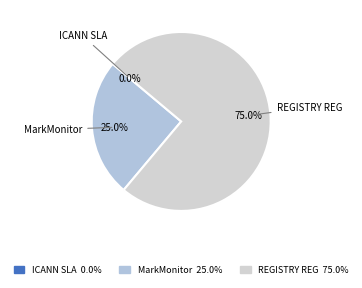

To the nearest percent, what is the combined percentage of MarkMonitor Inc. and ICANN SLA MONITORING?

25%